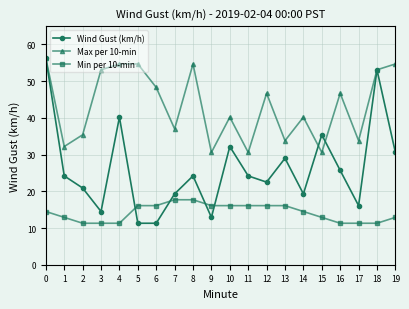

Where do Min per 10-min and Wind Gust (km/h) first cross each other?

4 and 5